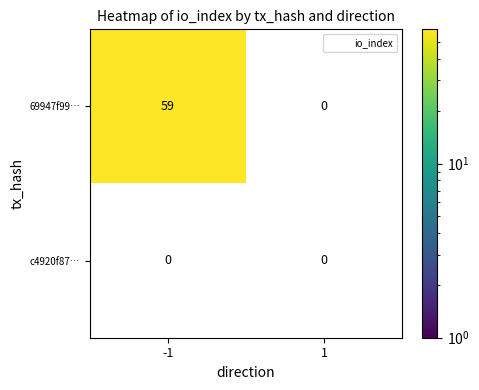

Reading left to right, transcribe all the data shown in this chart.

69947f99…: 59	0
c4920f87…: 0	0